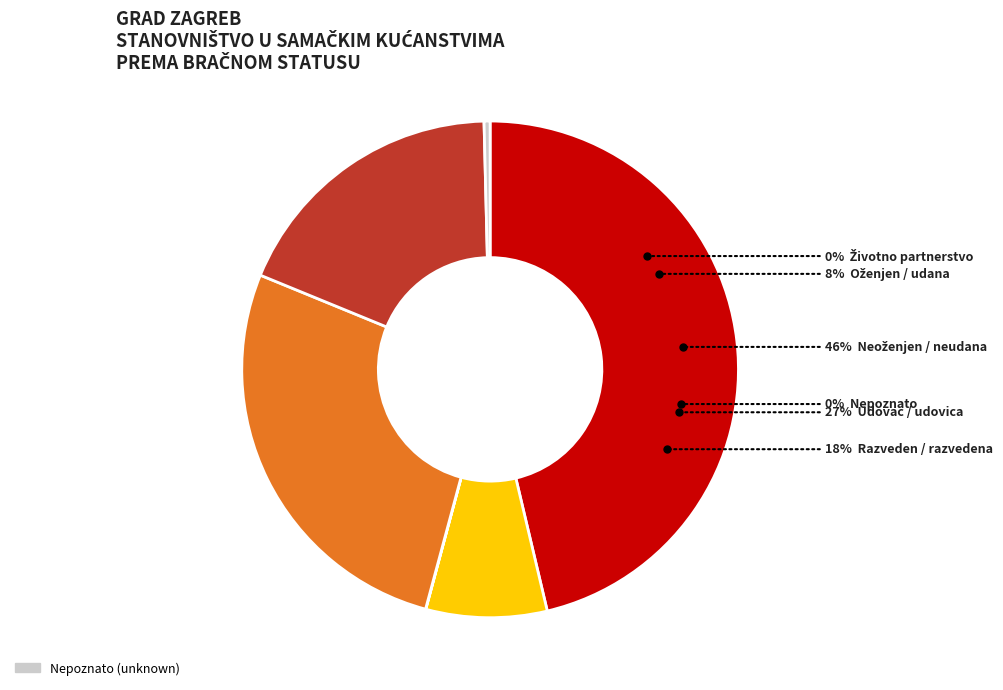

Count the number of slices in the pie.

6